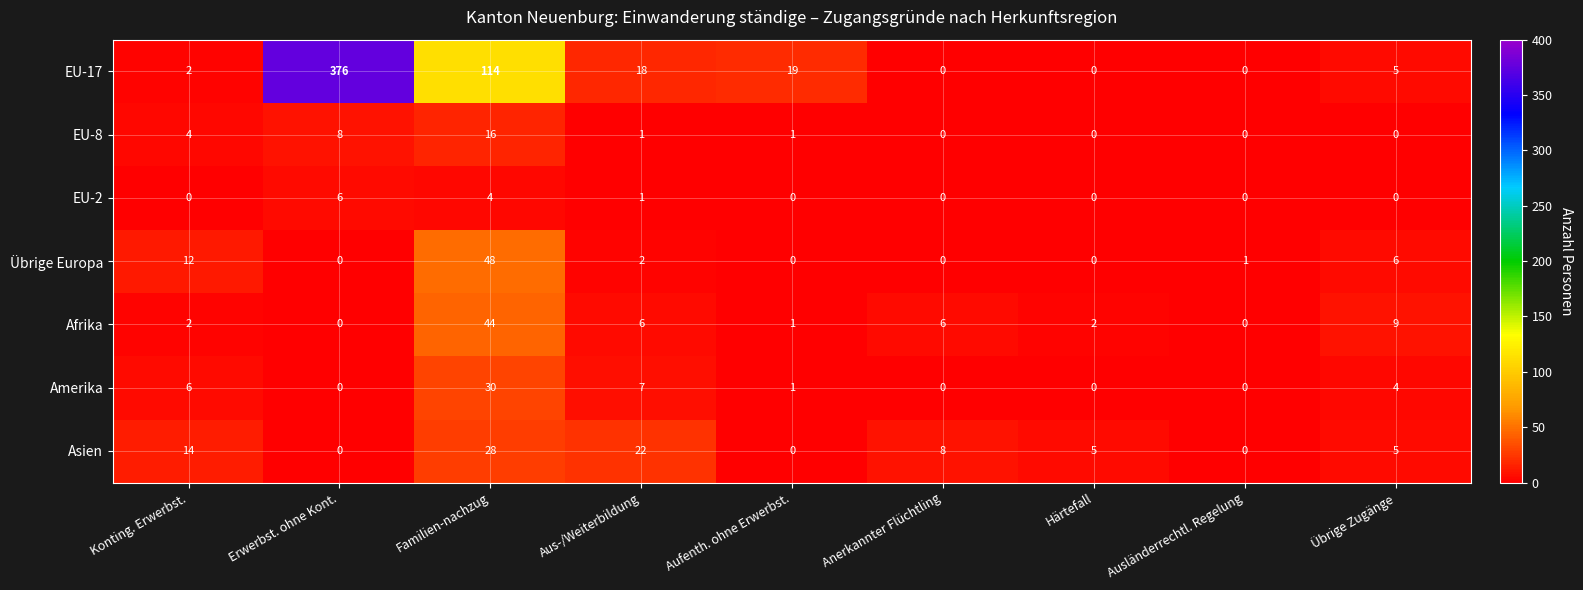

Which category has the highest value across all series?

Erwerbst. ohne Kont.